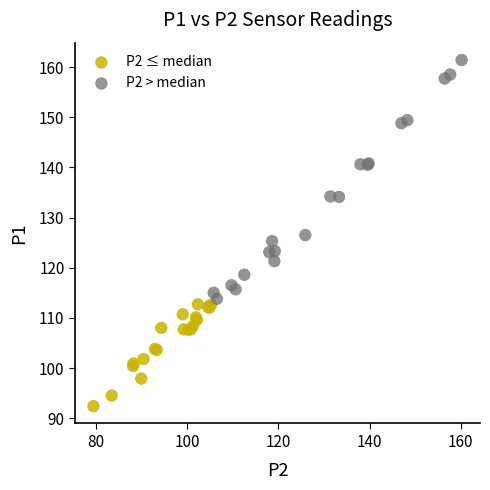

What are all the series names shown in the legend?

P2 ≤ median, P2 > median